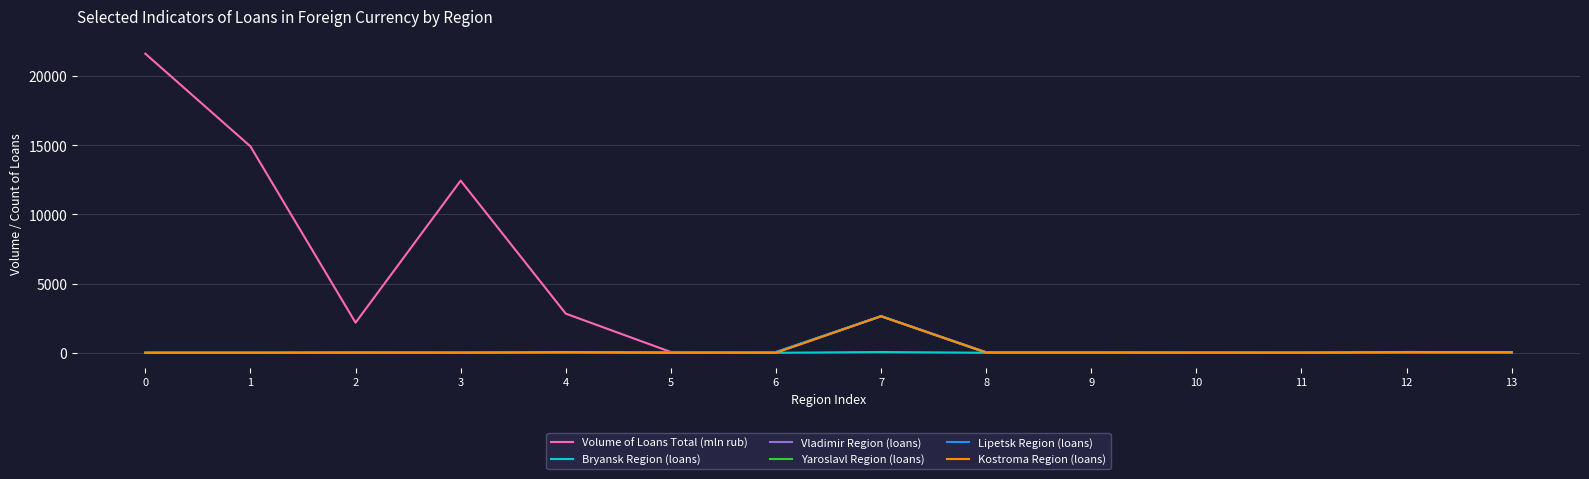

True or false: Lipetsk Region (loans) has a value of 65 at 6.

True